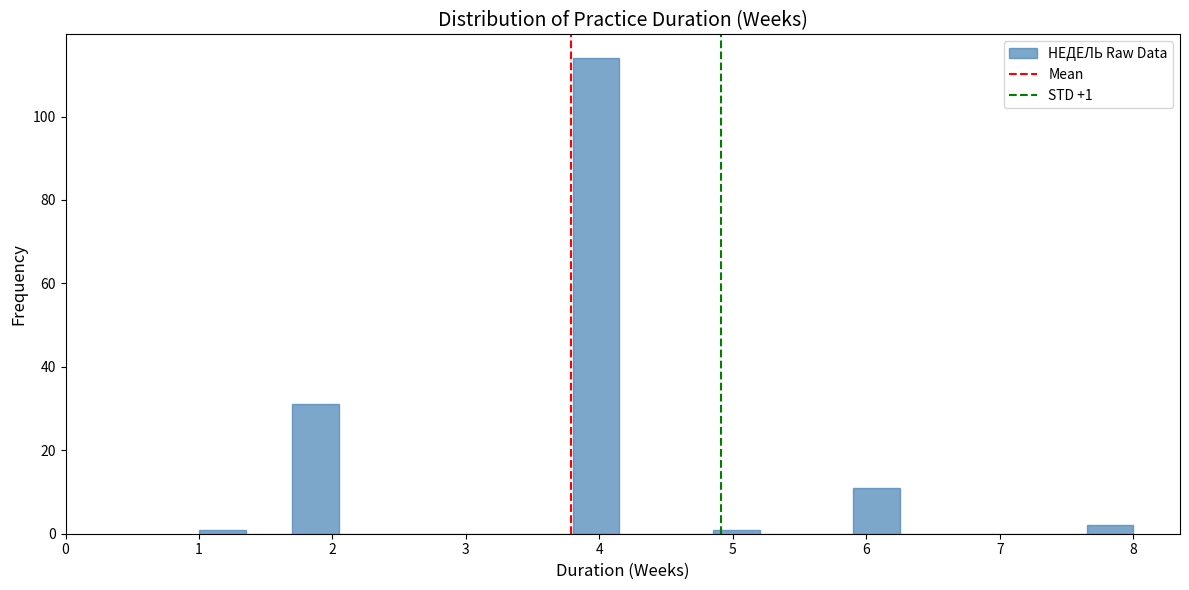

Read against the x-axis, roughly where is the centre of the tallest bar?

4.0